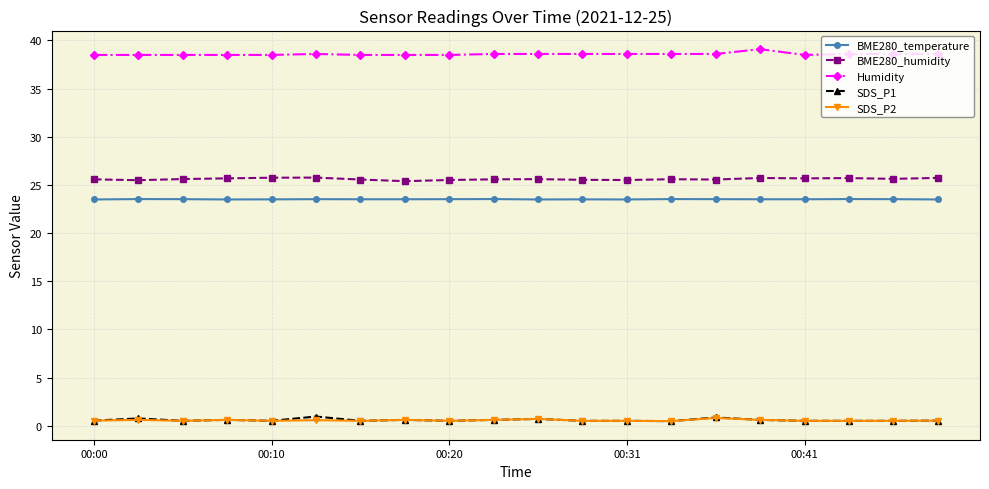

True or false: BME280_temperature and BME280_humidity intersect in this chart.

False